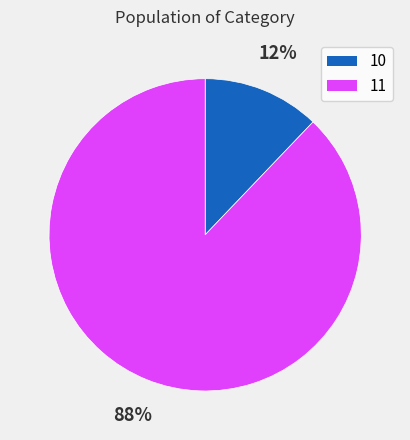

Is there any slice that represents more than half of the pie?

Yes